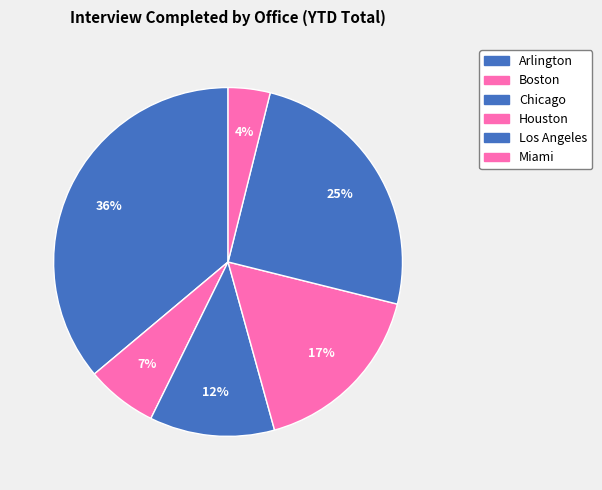

Which slice is the largest?

Arlington